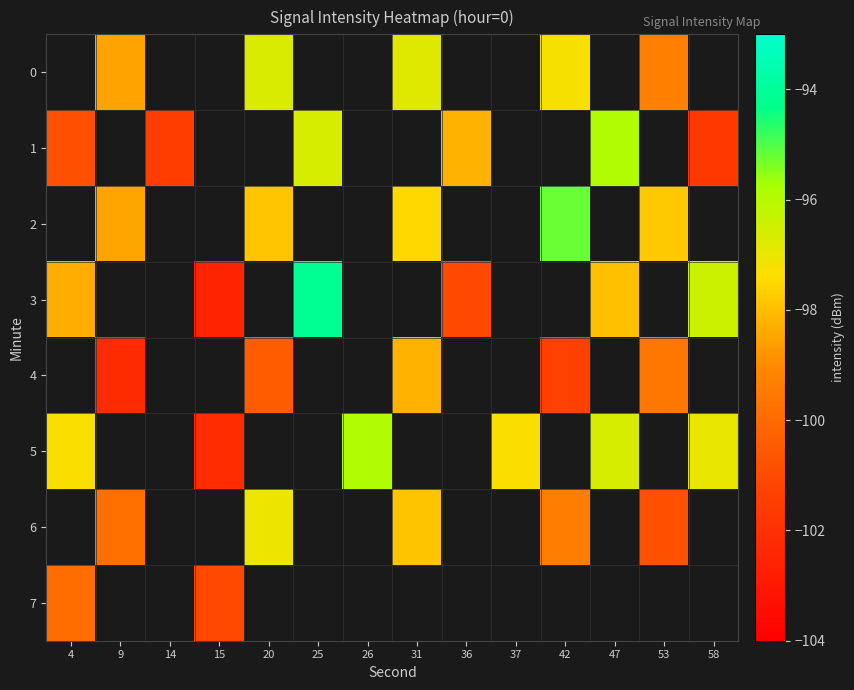

Is the value of row_4 at 20 greater than the value of row_2 at 15?

No